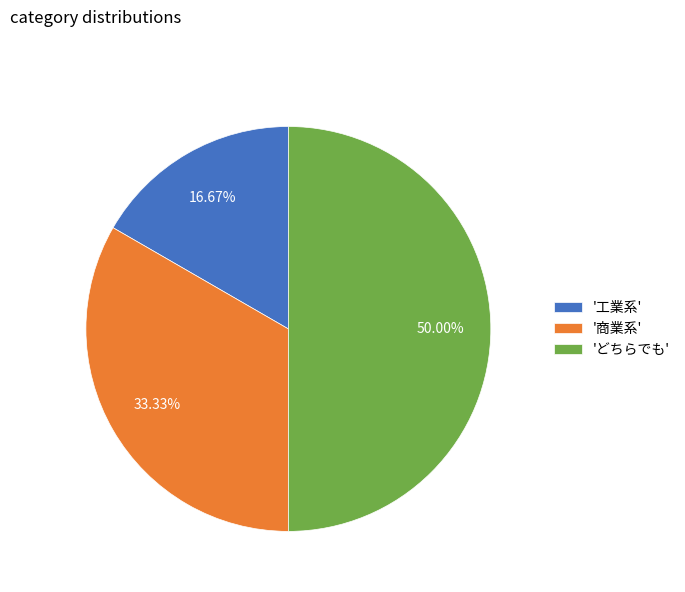

Between '工業系' and 'どちらでも', which is larger?

'どちらでも'